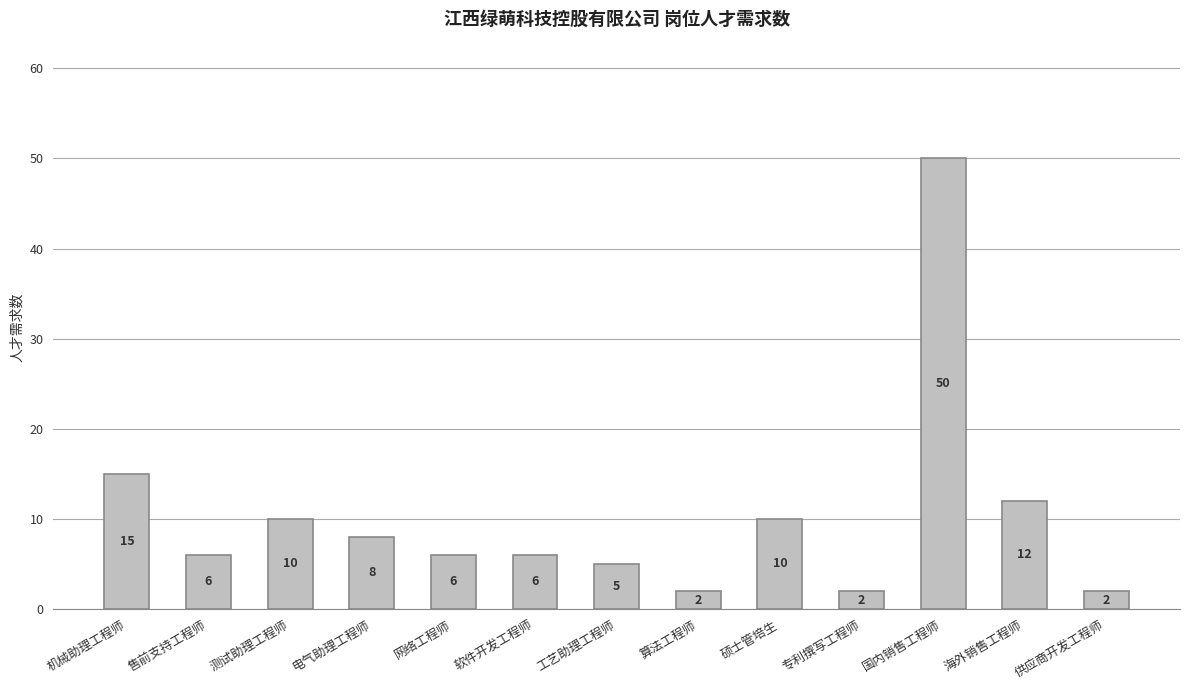

Reading right to left, list all the values displayed in this chart.

供应商开发工程师=2	海外销售工程师=12	国内销售工程师=50	专利撰写工程师=2	硕士管培生=10	算法工程师=2	工艺助理工程师=5	软件开发工程师=6	网络工程师=6	电气助理工程师=8	测试助理工程师=10	售前支持工程师=6	机械助理工程师=15